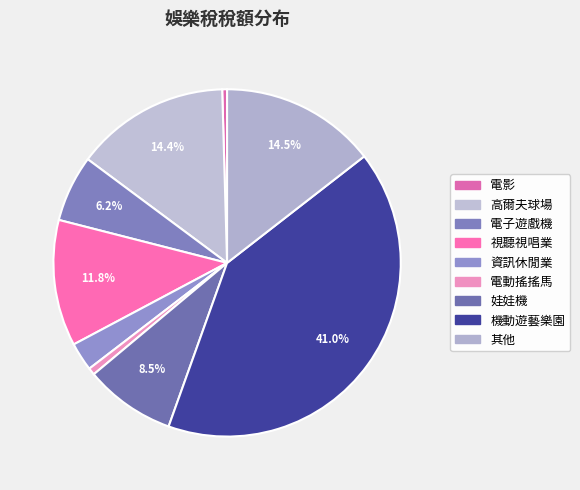

To the nearest percent, what is the difference between the 機動遊藝樂園 and 電動搖搖馬 slice percentages?

40%